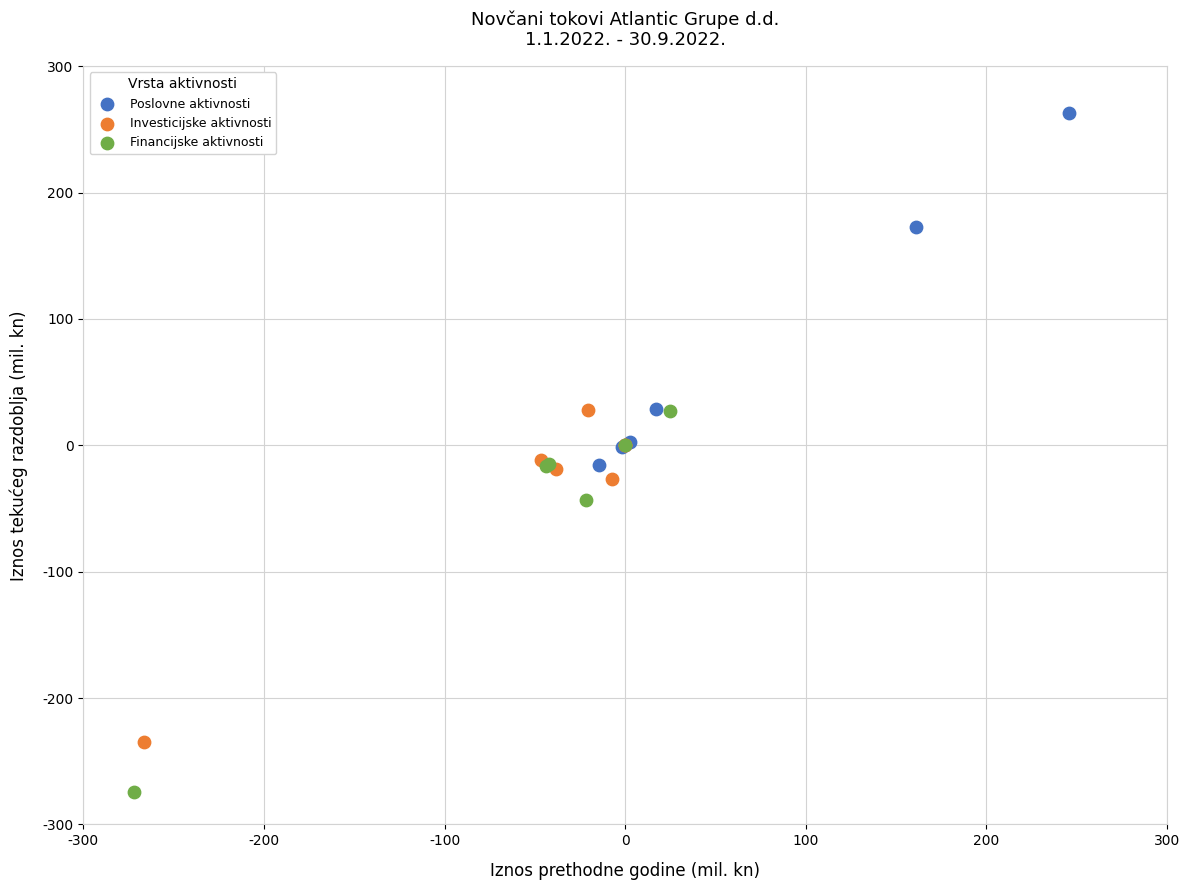

Which series contains the highest Y value?

Poslovne aktivnosti